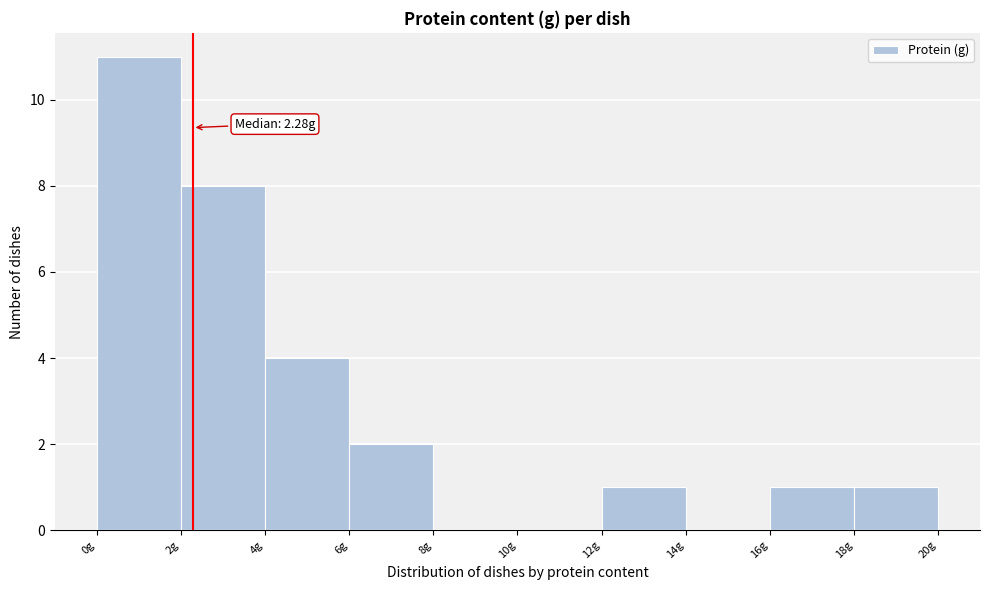

Which range on the x-axis has the tallest bar?

0 to 2